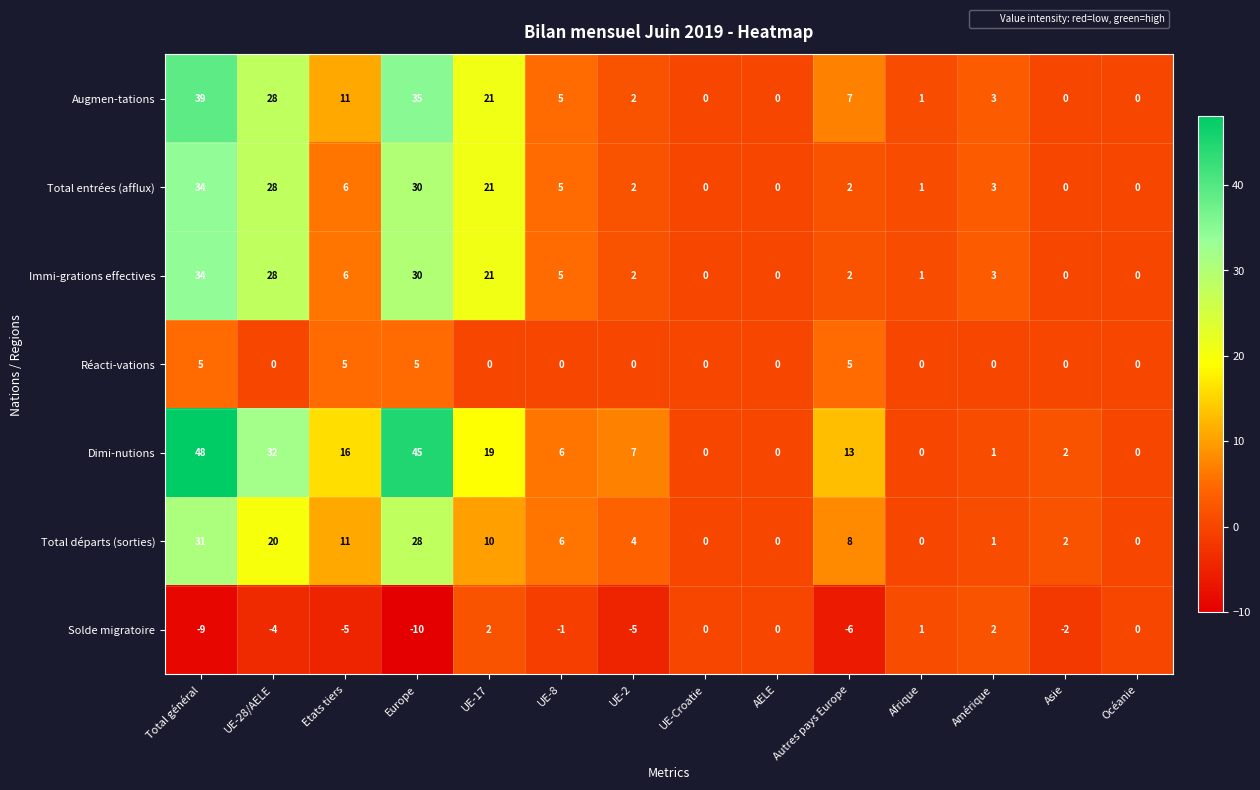

Where does the Dimi-nutions series first go above 7?

Total général